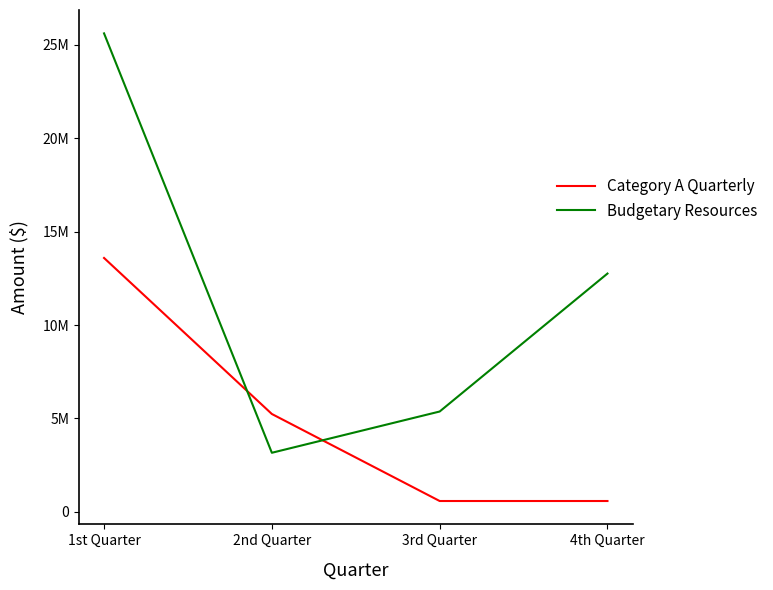

Is it true that Category A Quarterly equals 5240983 at 2nd Quarter?

True